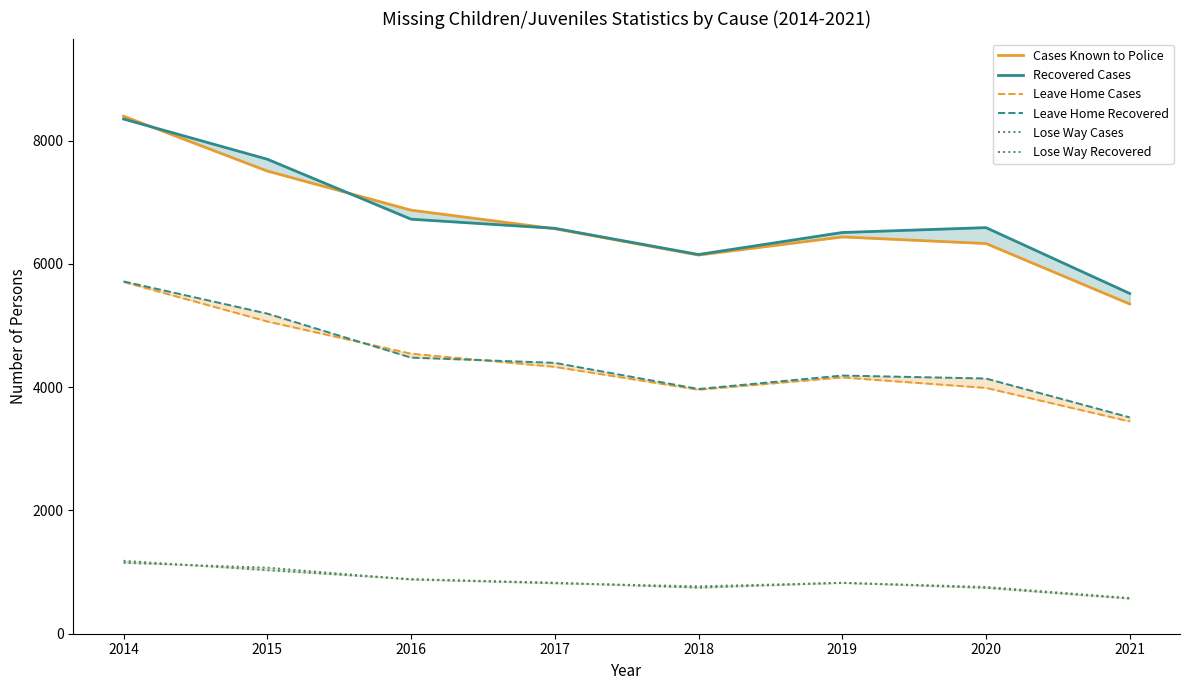

Where does the Recovered Cases series first go above 6589?

2014